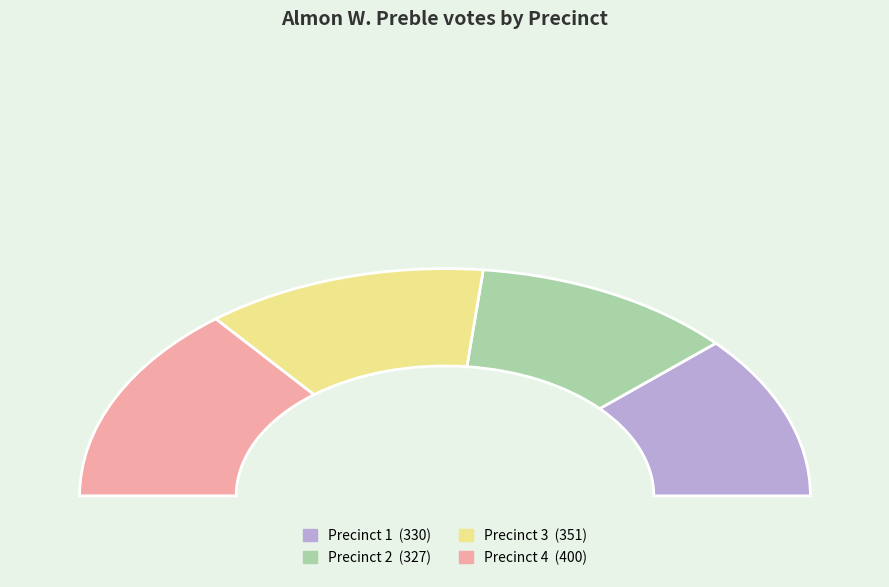

To the nearest percent, what is the average slice percentage?

25%